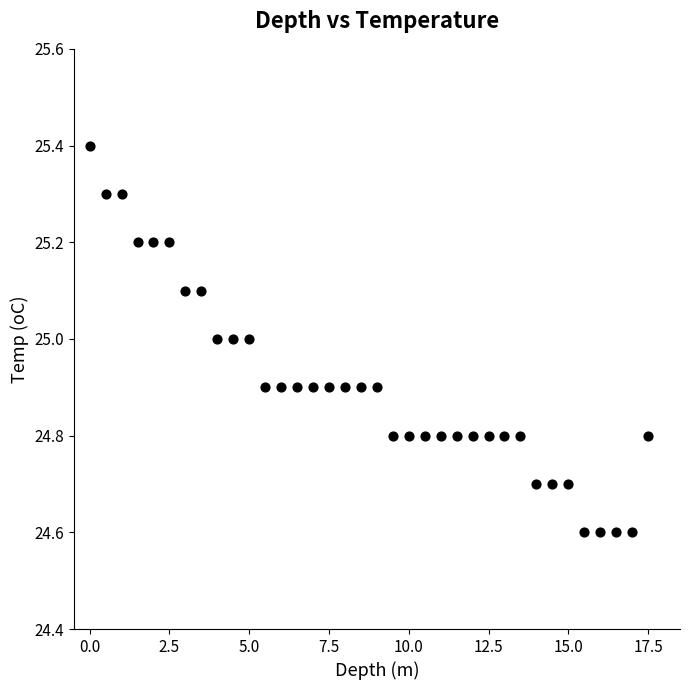

What is the range of X values (max minus min)?

17.5